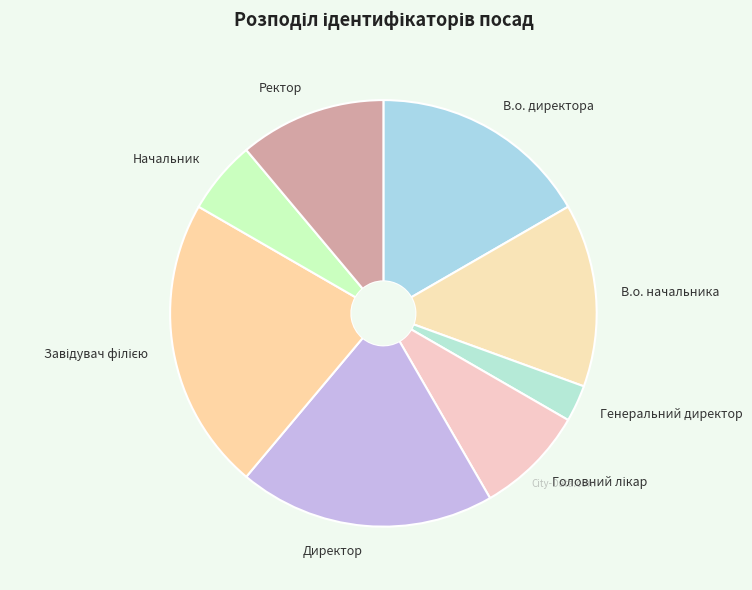

Which category has the smallest portion of the pie?

Генеральний директор